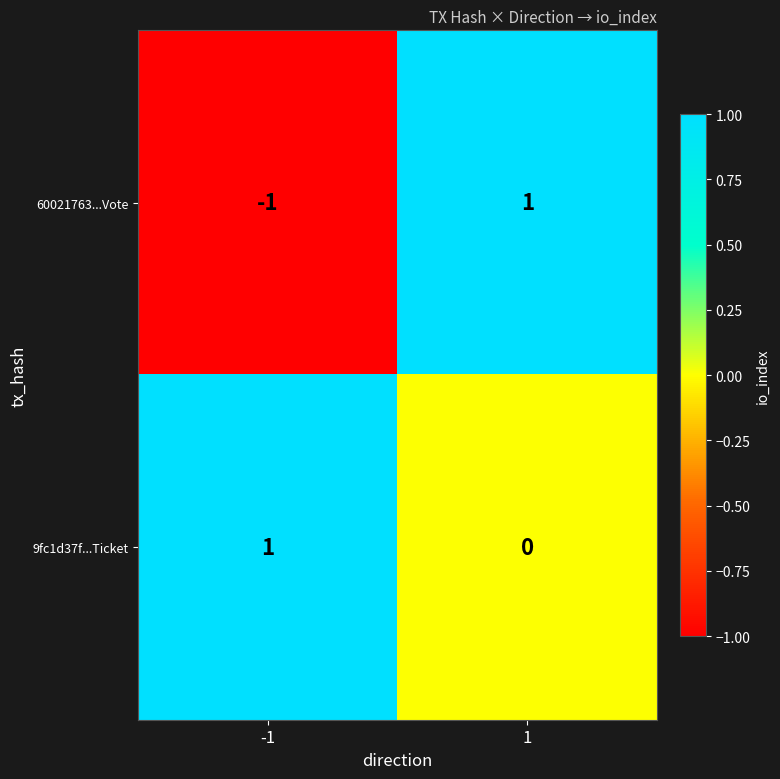

At which category is the sum across all series the highest?

1